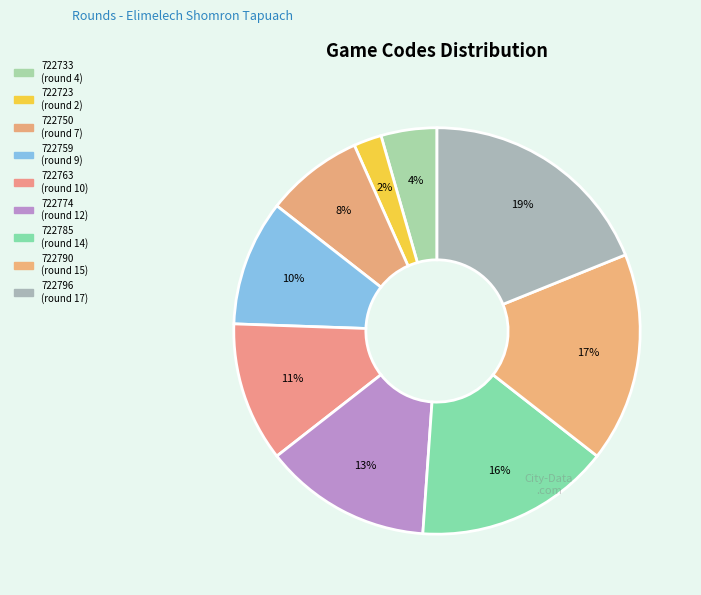

True or false: 722759 accounts for 1% of the total.

False